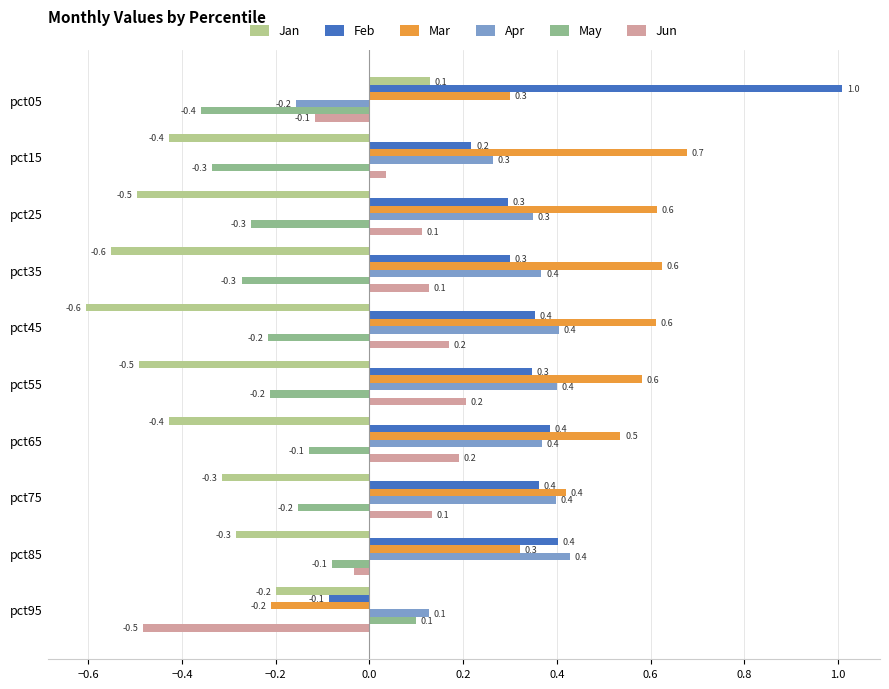

What is the highest value of the Apr series?

0.4